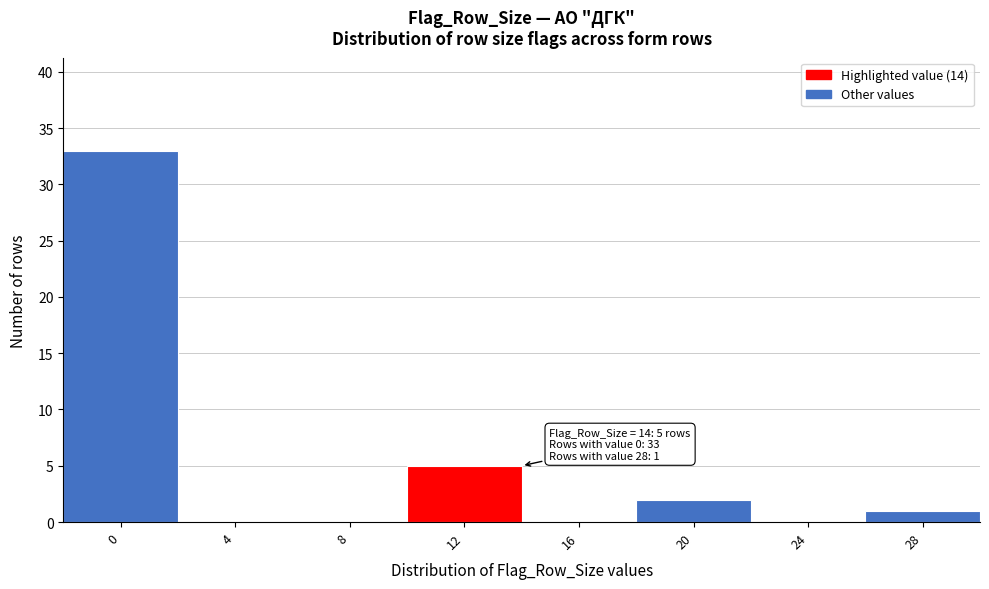

Reading left to right, extract all data points from this chart.

0=33	4=0	8=0	12=5	16=0	20=2	24=0	28=1